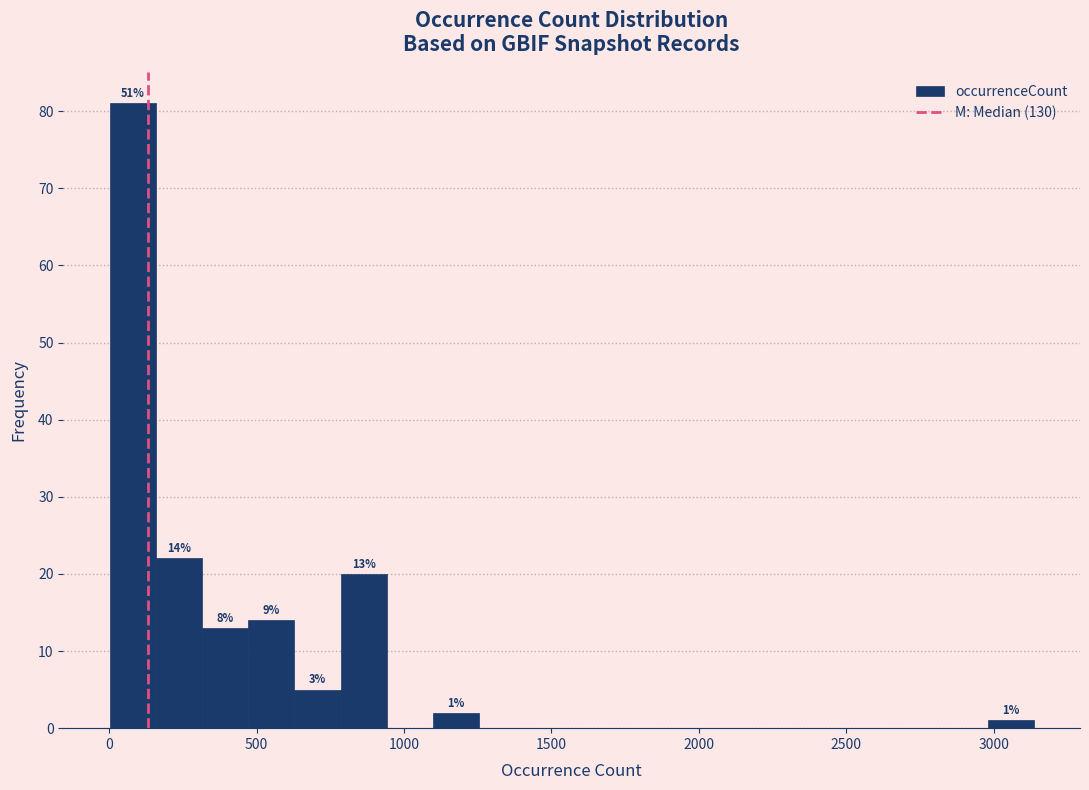

Read against the x-axis, roughly where is the centre of the tallest bar?

100